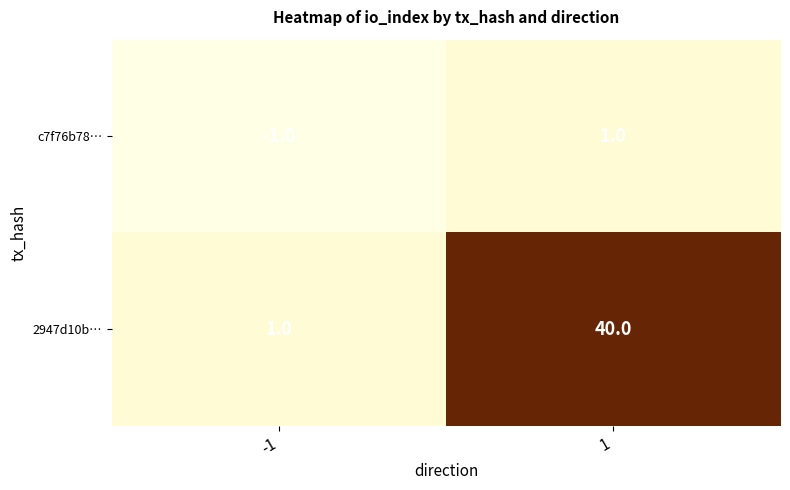

How many distinct data groups are displayed?

2